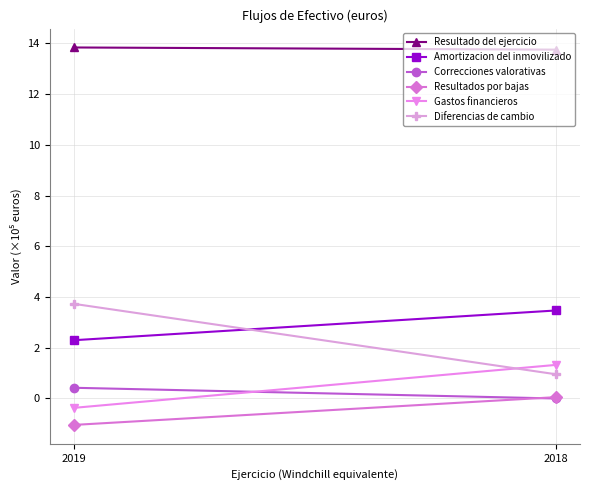

Reading right to left, what are all the values shown in this chart?

Resultado del ejercicio: 13.8	13.8
Amortizacion del inmovilizado: 3.5	2.3
Correcciones valorativas: 0.0	0.4
Resultados por bajas: 0.1	-1.0
Gastos financieros: 1.3	-0.4
Diferencias de cambio: 1.0	3.7